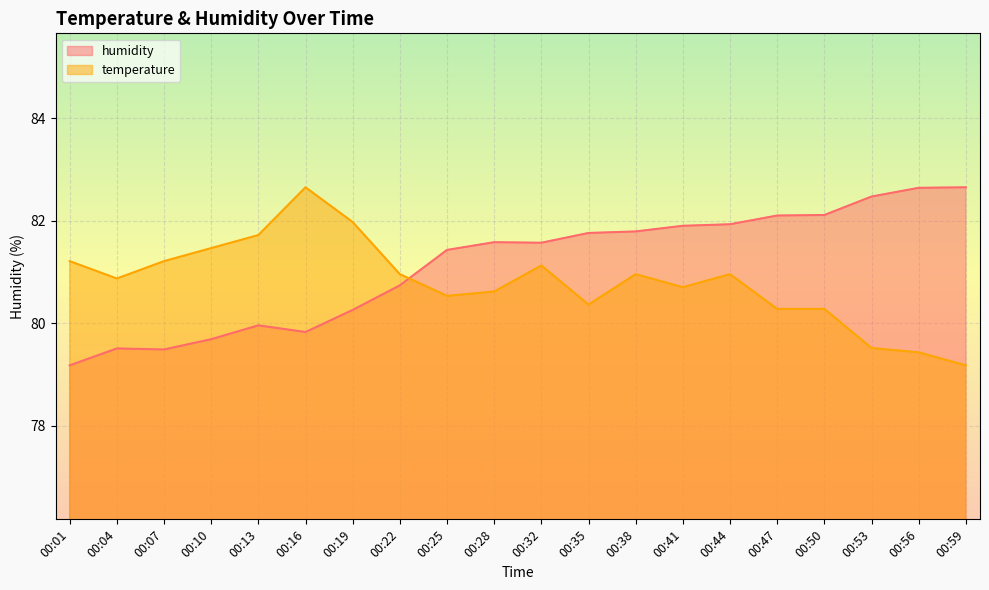

In humidity, how many points are higher than both neighbors (excluding endpoints)?

3